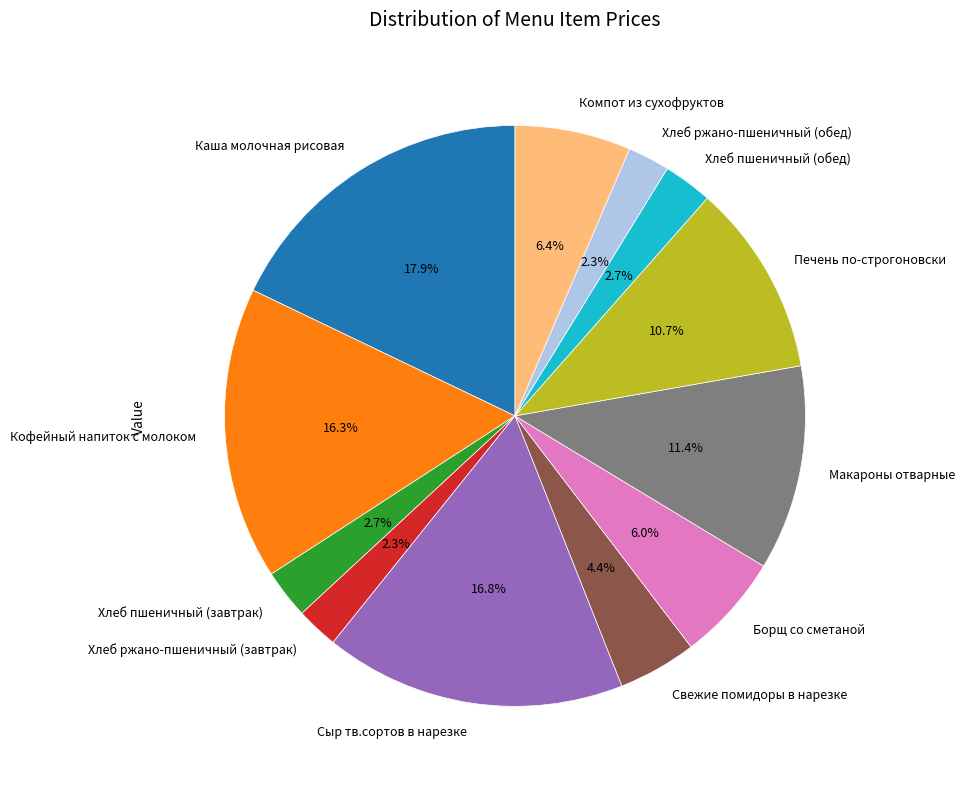

What portion of the pie excludes Хлеб ржано-пшеничный (обед)?

97.7%